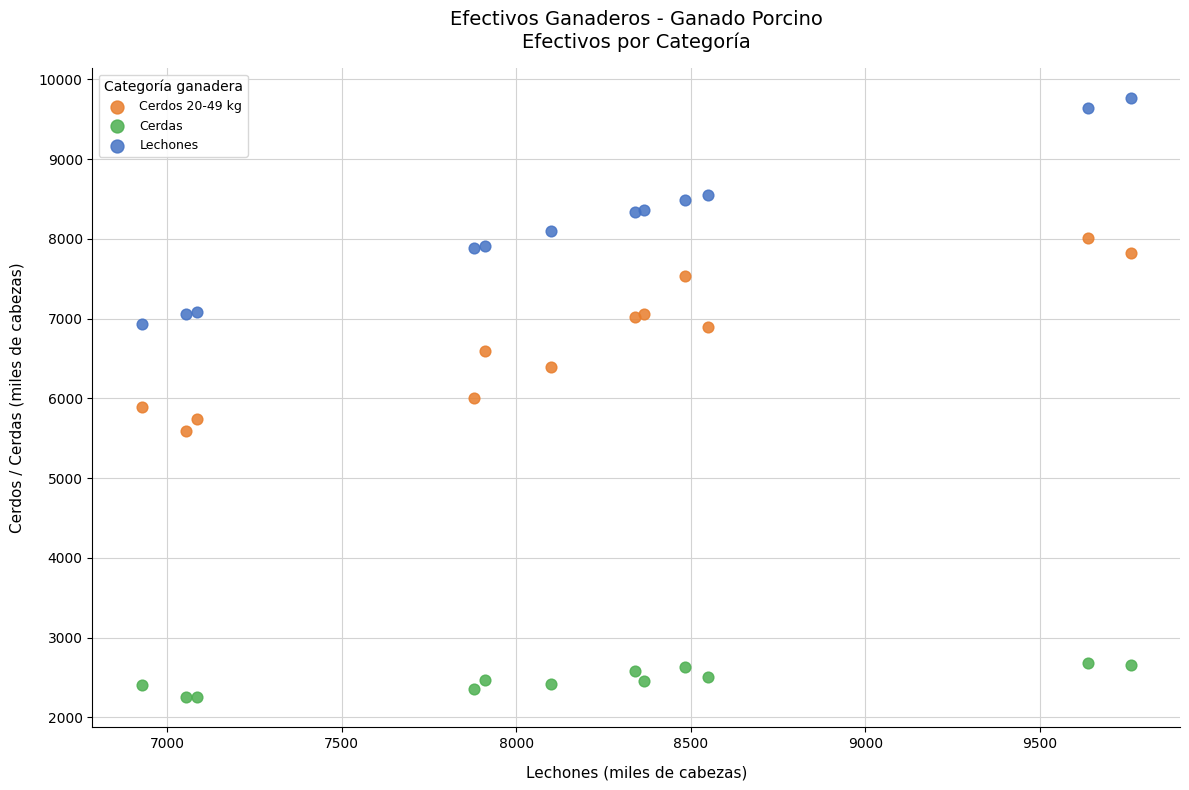

What is the X range (max minus min) for the scatter plot?

2832.0